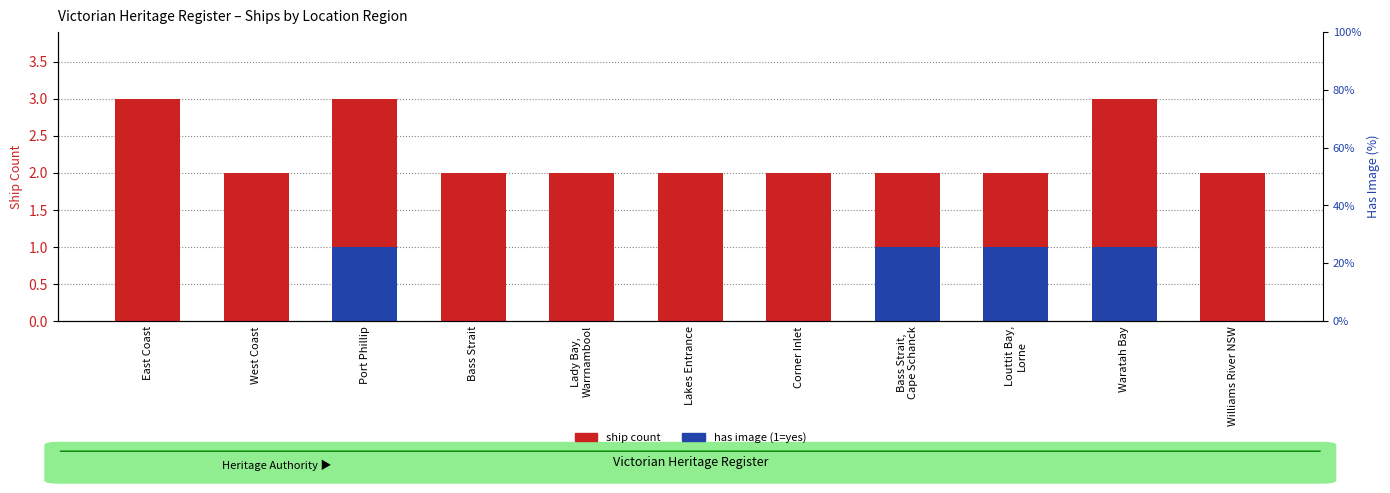

How many positive values does the has image (1=yes) series have?

4